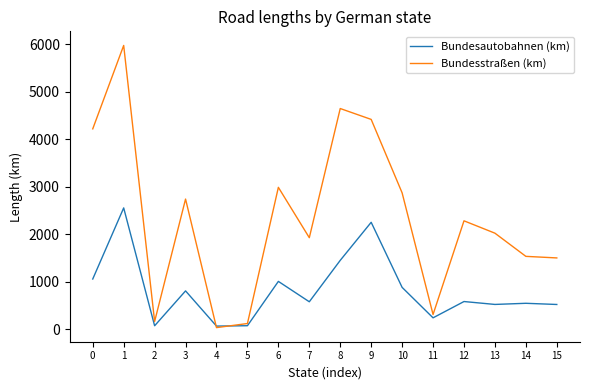

True or false: Bundesstraßen (km) has more than 0 points higher than both neighbors.

True